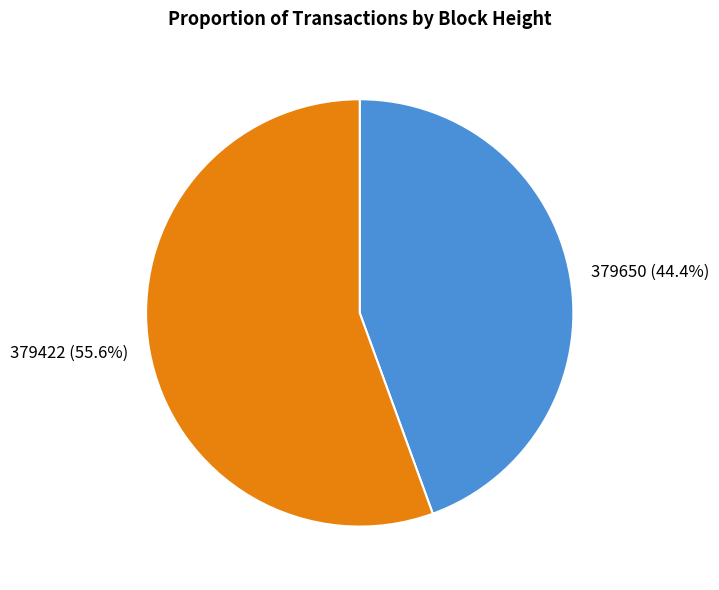

Rank the categories by value from lowest to highest.

379650, 379422